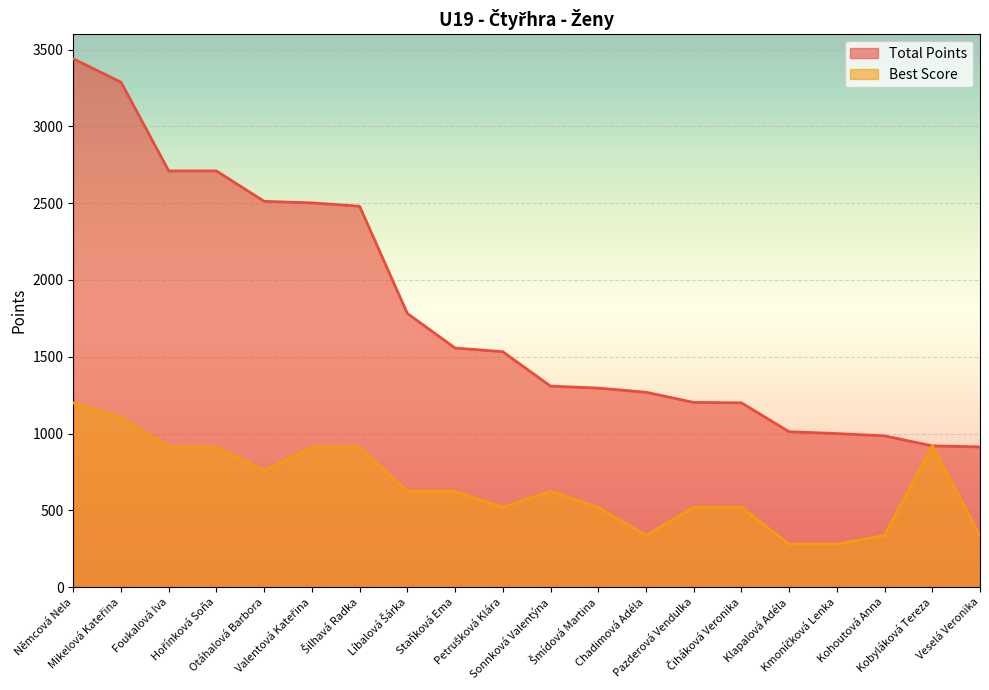

True or false: Total Points and Best Score intersect in this chart.

False